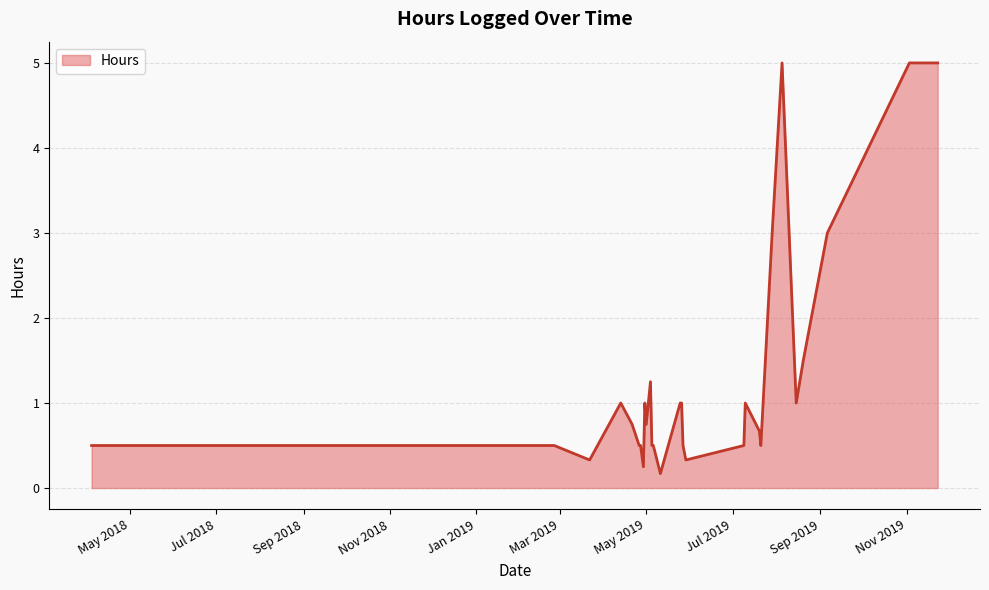

What is the maximum value shown in the chart?

5.0